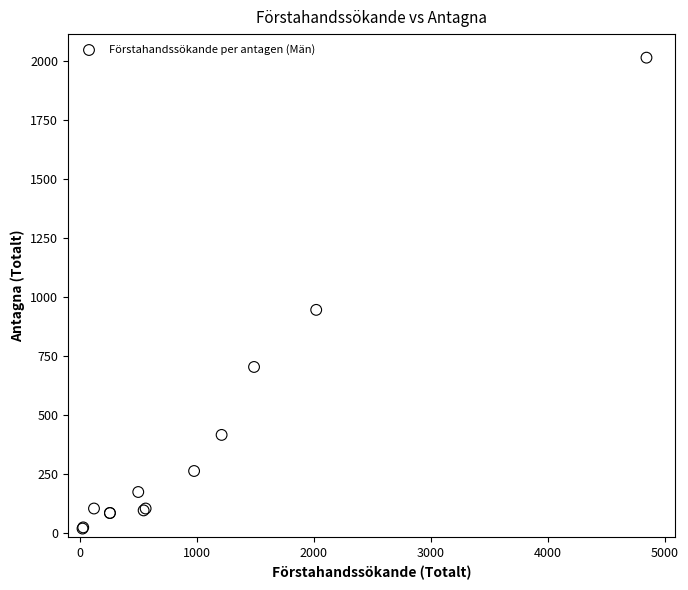

What Y value in the scatter plot is closest to 1015?

944